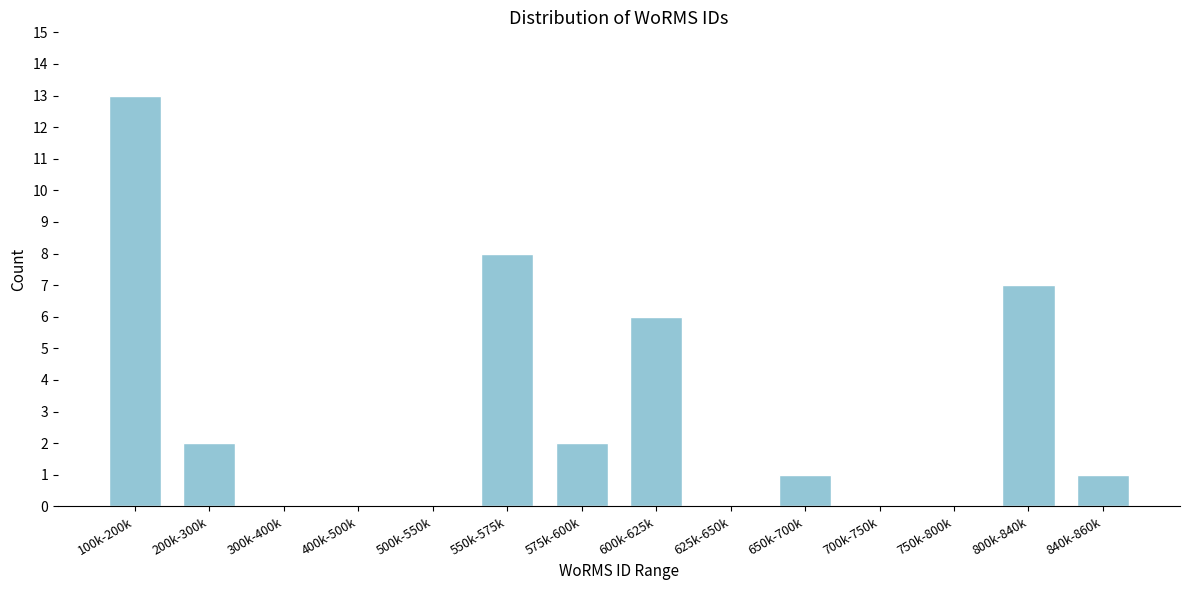

Reading right to left, list all the values displayed in this chart.

840k-860k=1	800k-840k=7	750k-800k=0	700k-750k=0	650k-700k=1	625k-650k=0	600k-625k=6	575k-600k=2	550k-575k=8	500k-550k=0	400k-500k=0	300k-400k=0	200k-300k=2	100k-200k=13